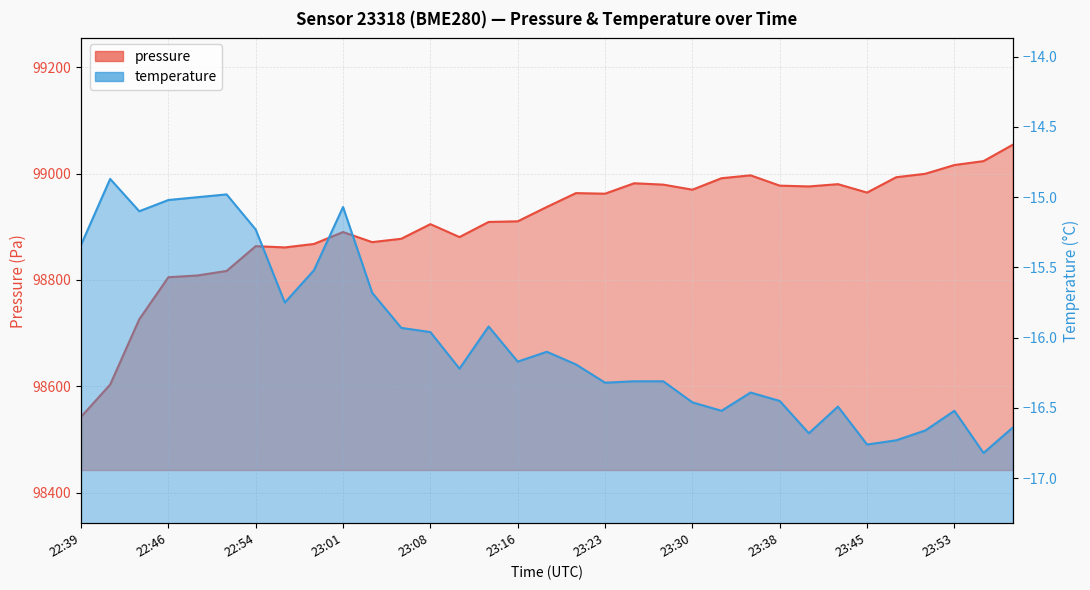

List the series in order of their peak value, lowest first.

temperature, pressure